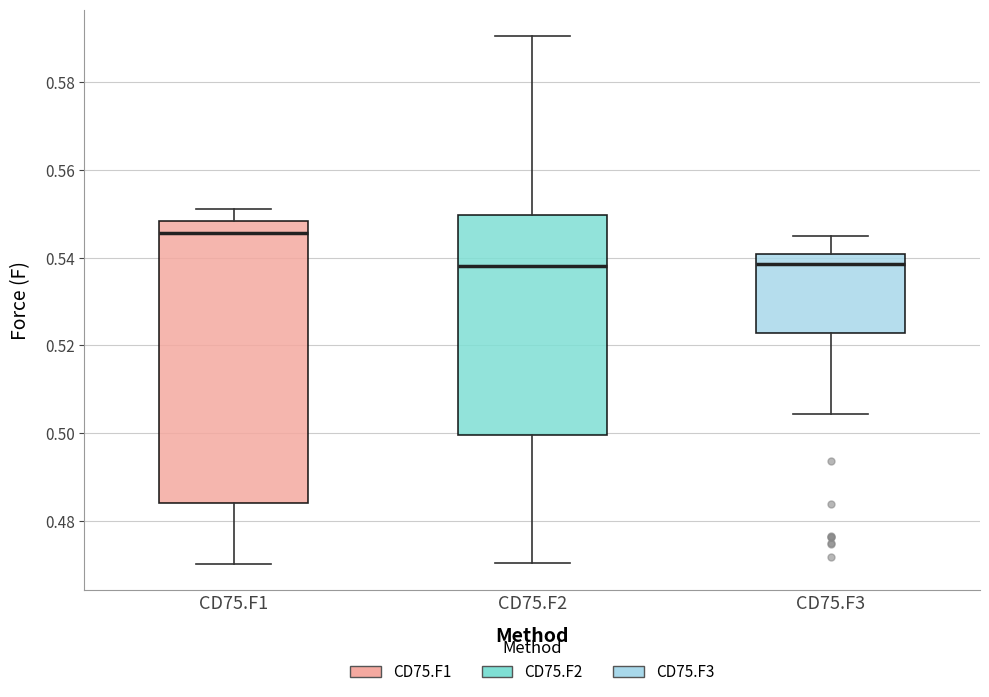

Comparing the boxes themselves (not the whiskers), which one is the tallest?

CD75.F1